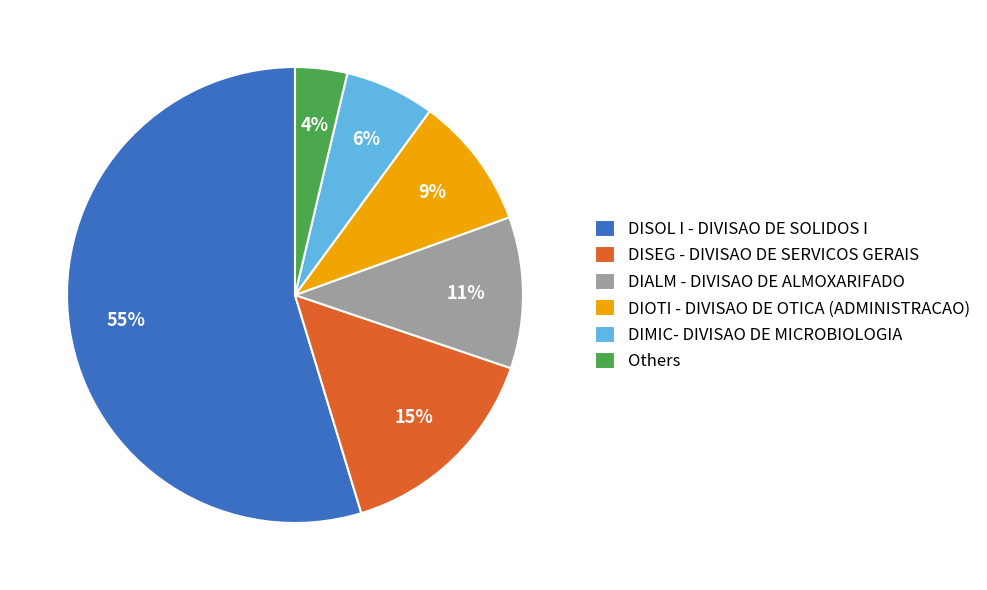

To the nearest percent, what is the difference between the largest and smallest slice percentages?

51%